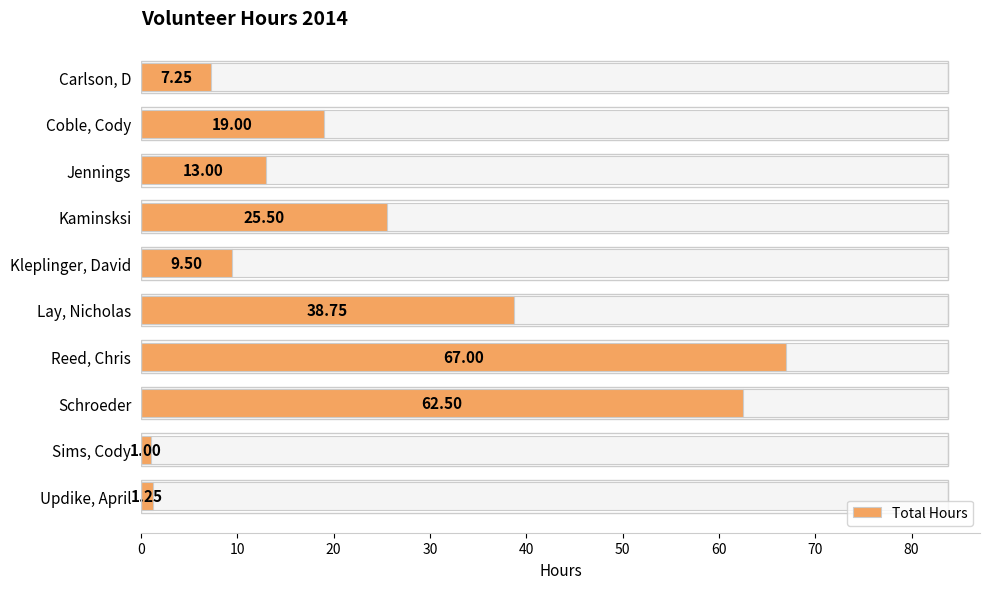

What is the sum of the values at Schroeder and Lay, Nicholas?

101.2